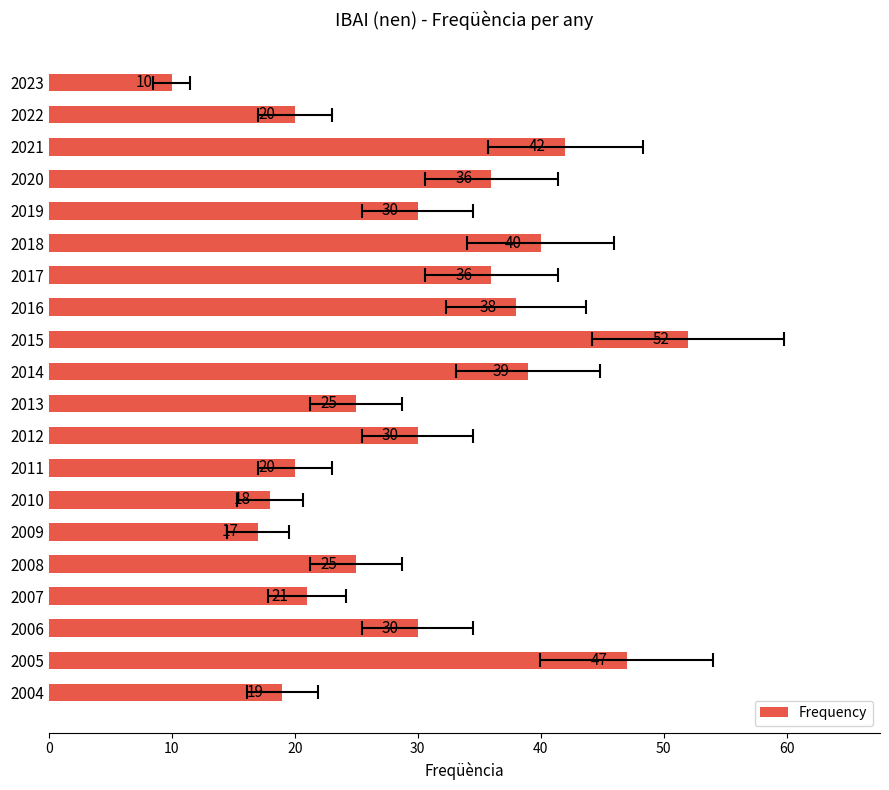

What is the average value?

30